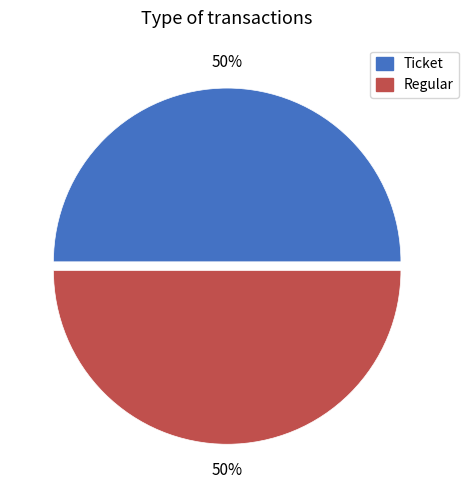

To the nearest percent, what is the difference between the largest and smallest slice percentages?

0%